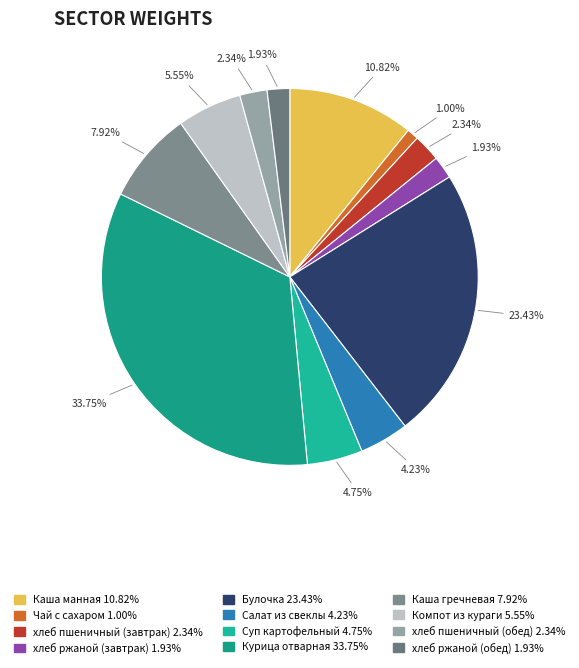

What is the ratio of the value at Суп картофельный to the value at Булочка?

0.2